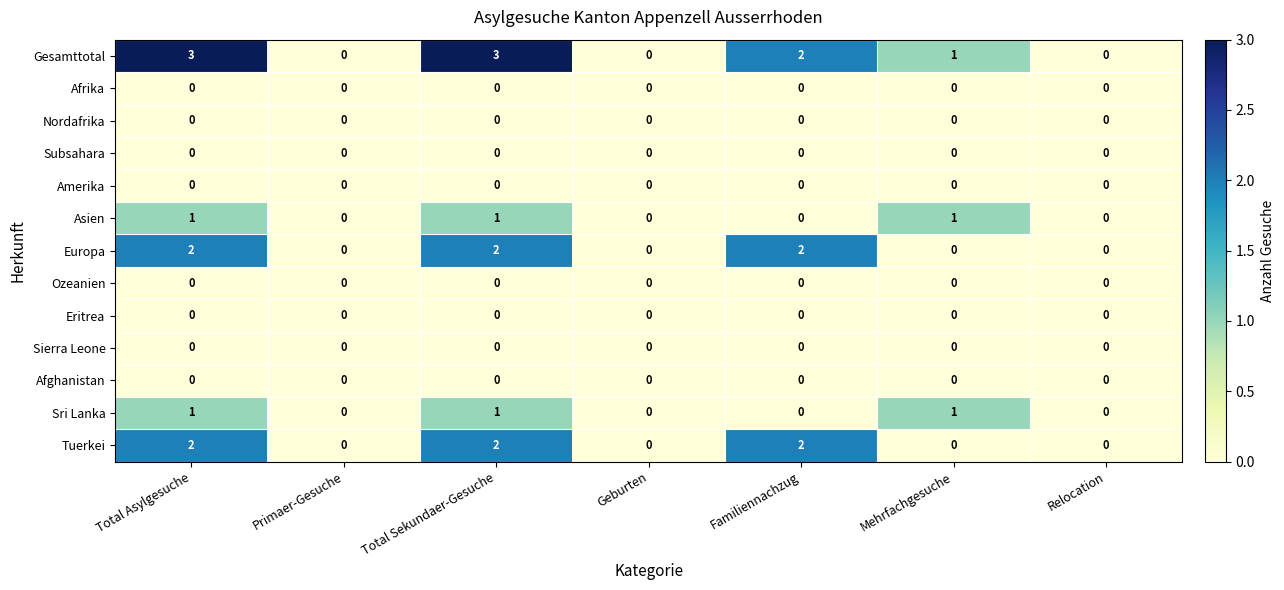

What is the total value across all series at Total Sekundaer-Gesuche?

9